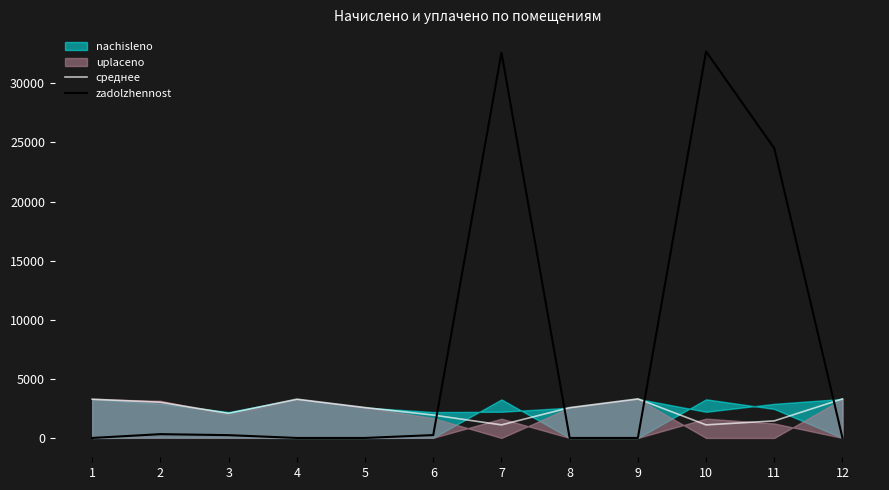

What is the approximate value of zadolzhennost at 10?

32702.5